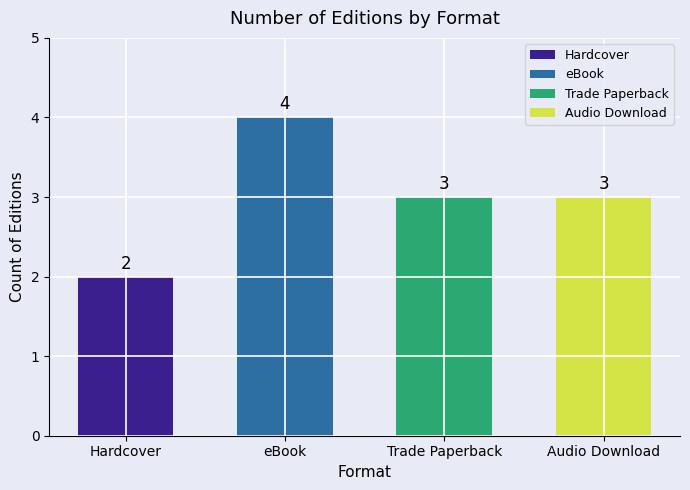

What is the difference between the maximum and minimum values?

2